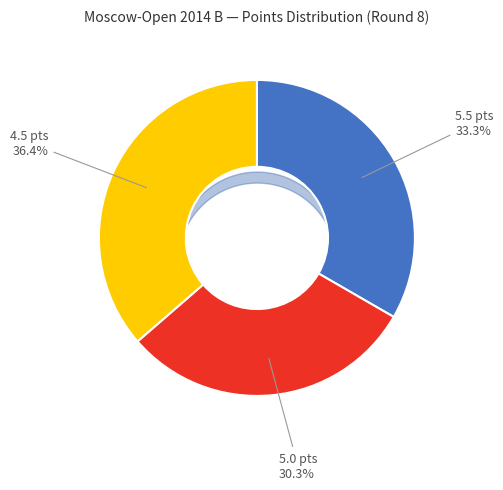

To the nearest percent, what is the difference between the largest and smallest slice percentages?

6%